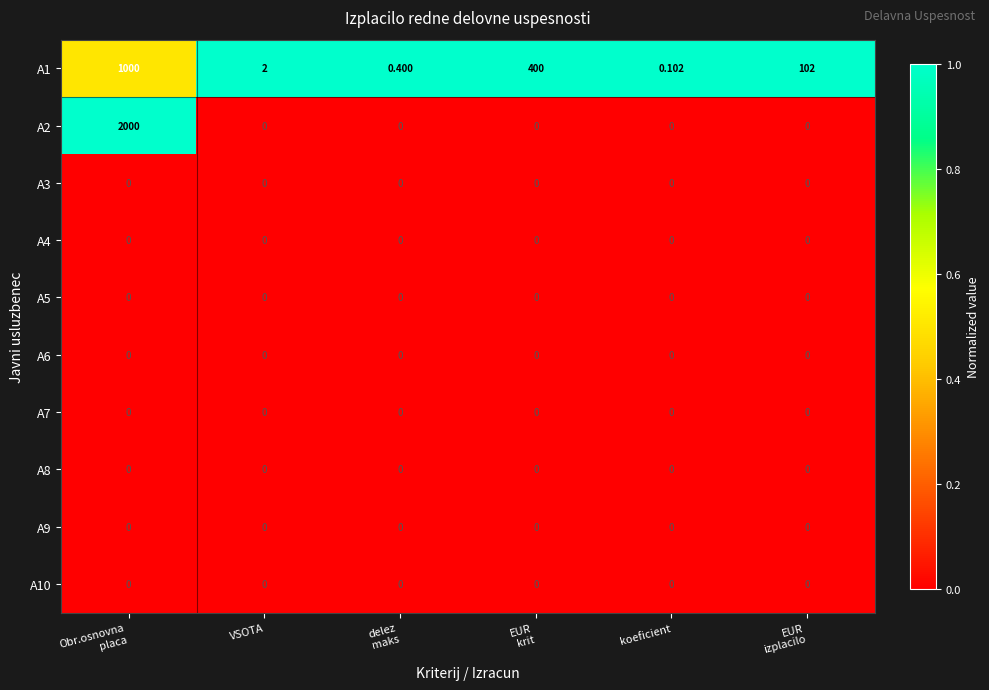

At which category is the sum across all series the highest?

Obr.osnovna
placa